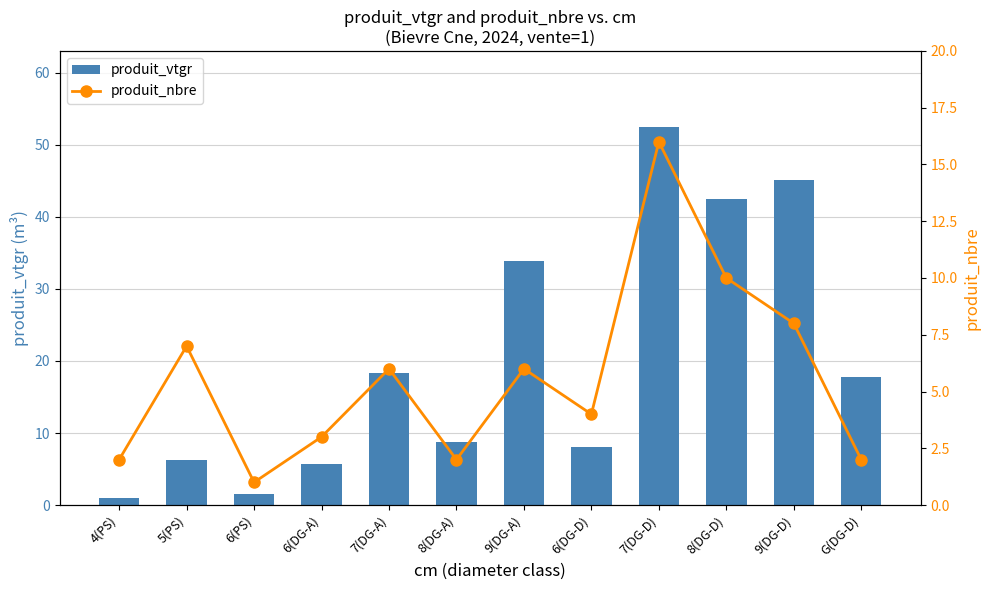

Which series has the largest range (max minus min)?

produit_vtgr